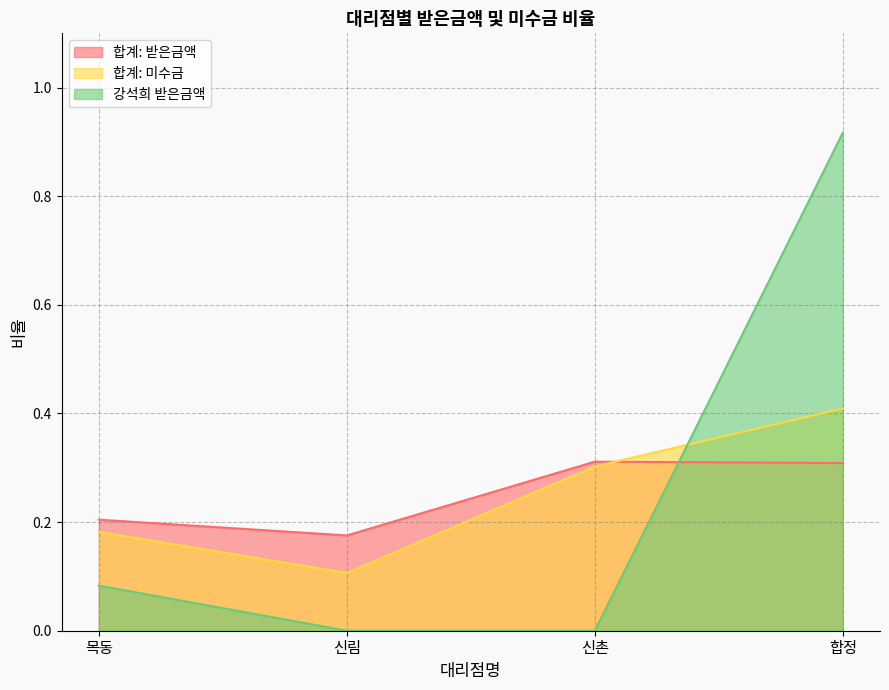

How many lines are shown in the chart?

3